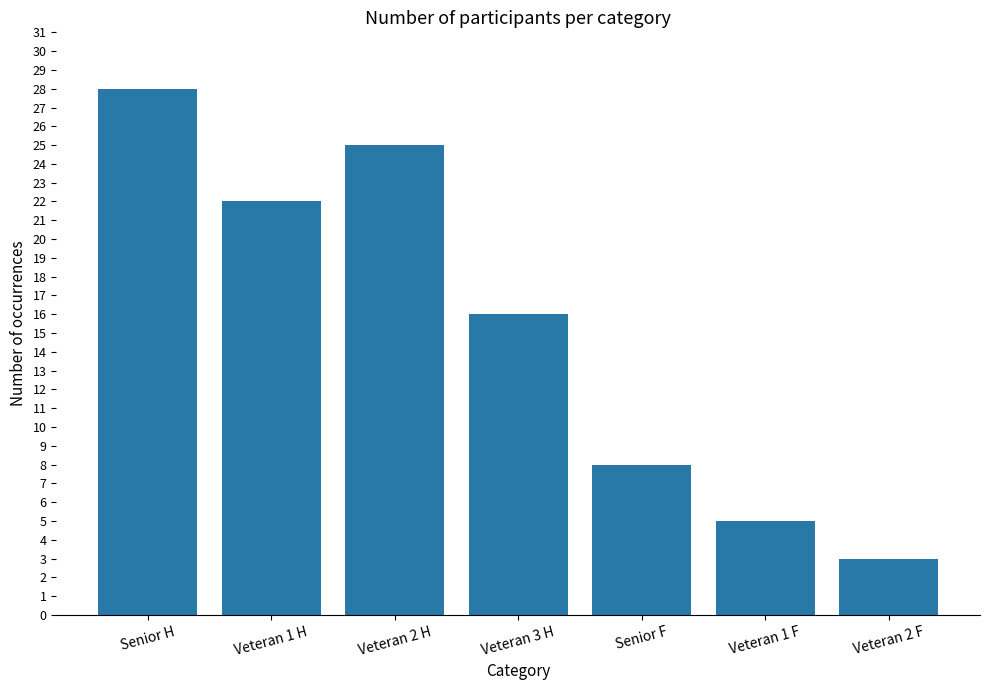

Approximately how many times larger is the value at Veteran 2 F compared to Senior F?

0.4